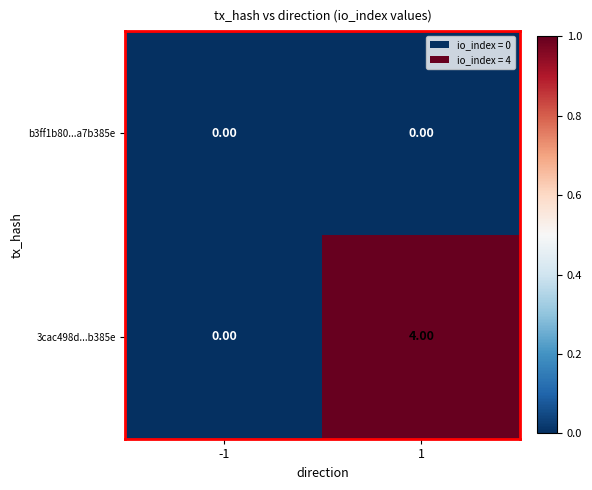

What is the total value across all series at 1?

4